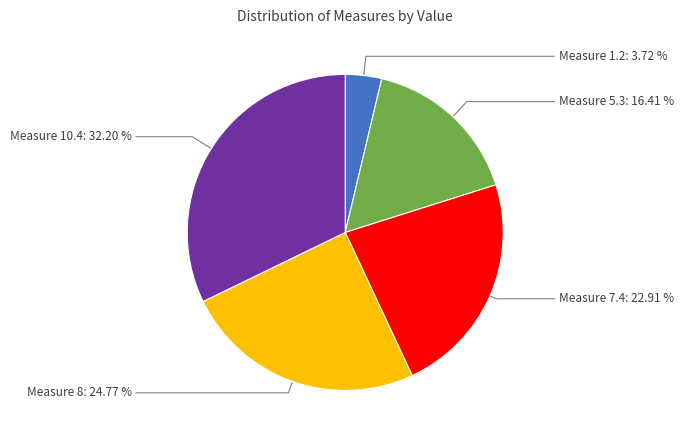

Is there a majority slice in this chart?

No